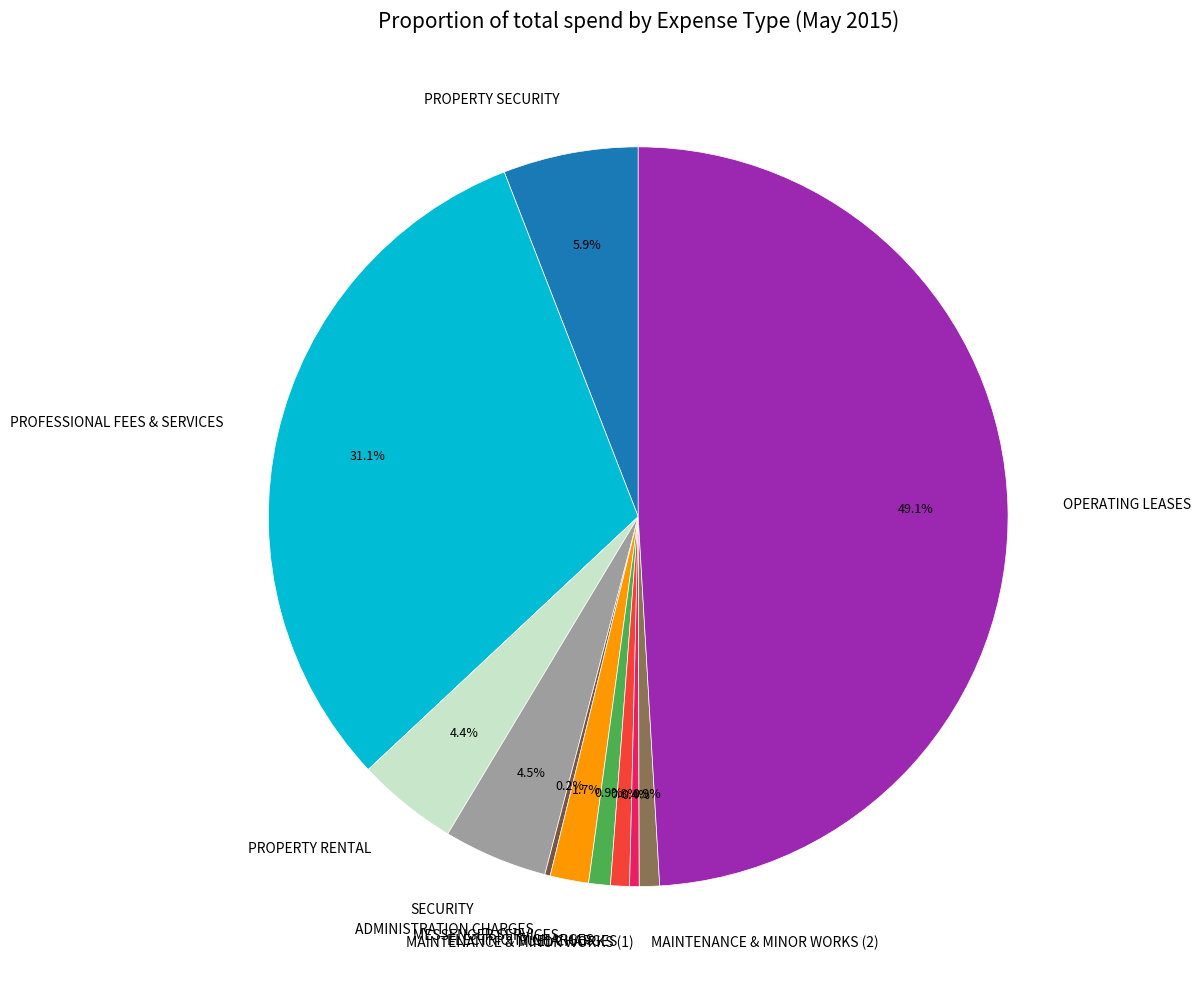

Combined, what portion of the pie is OPERATING LEASES and FUEL CHARGES?

49.9%